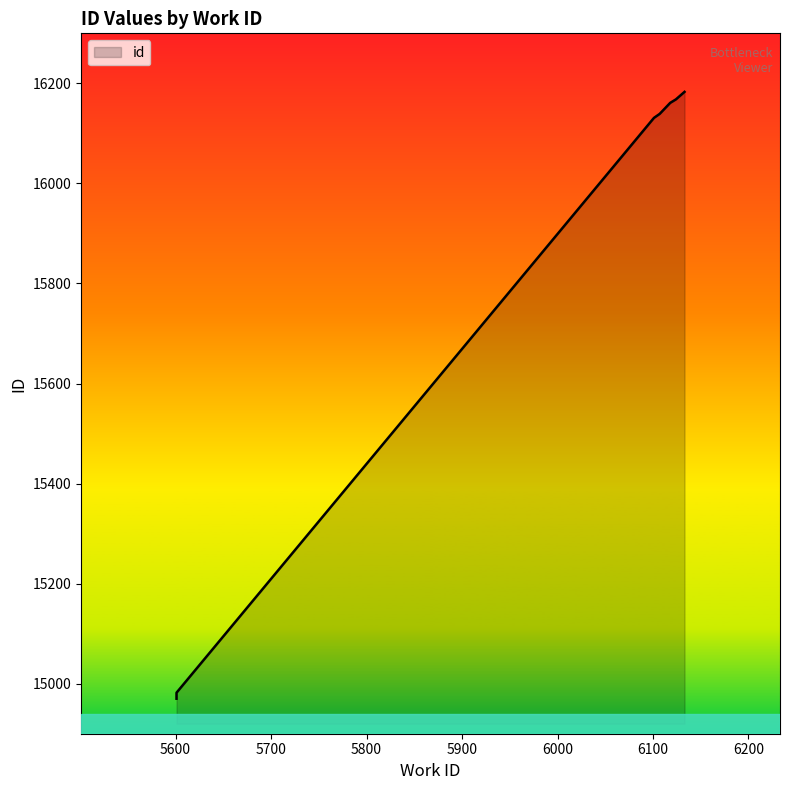

Reading left to right, transcribe all the data shown in this chart.

14970	14972	14973	14982	16131	16139	16161	16168	16183